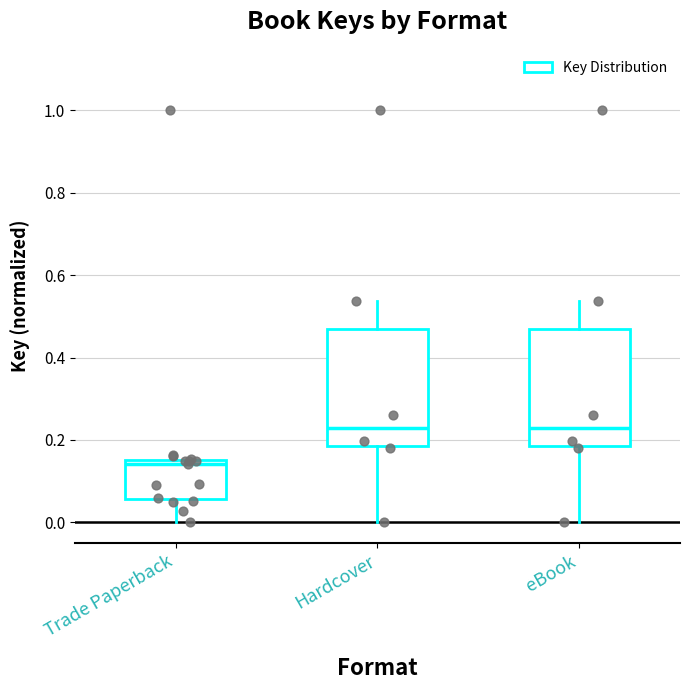

Where does the lower whisker of the box for Hardcover end on the y-axis? The values are not printed on the chart, so give them approximately, as read against the axis.

0.00